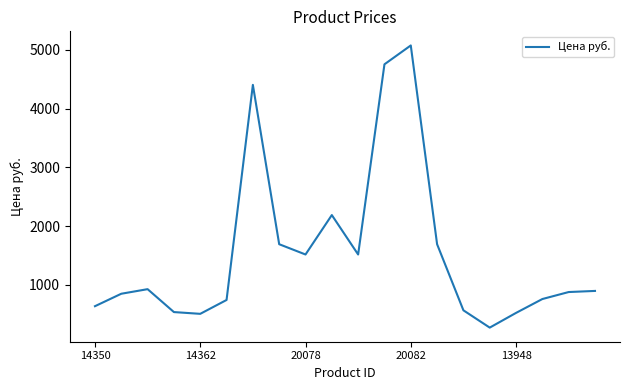

What is the maximum value shown in the chart?

5075.0